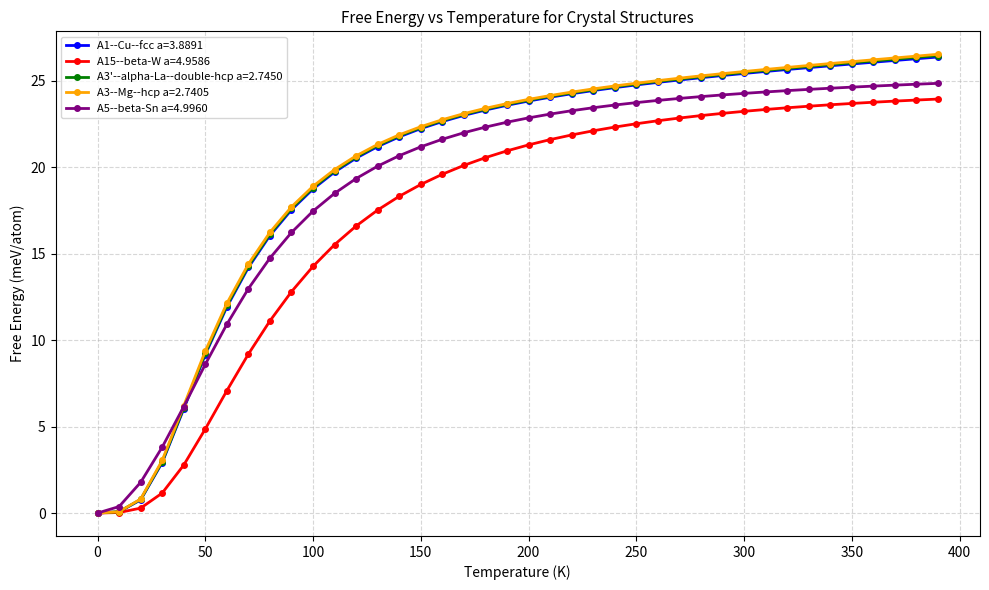

What is the value of the A5--beta-Sn a=4.9960 point at the 40th from the left?

24.8